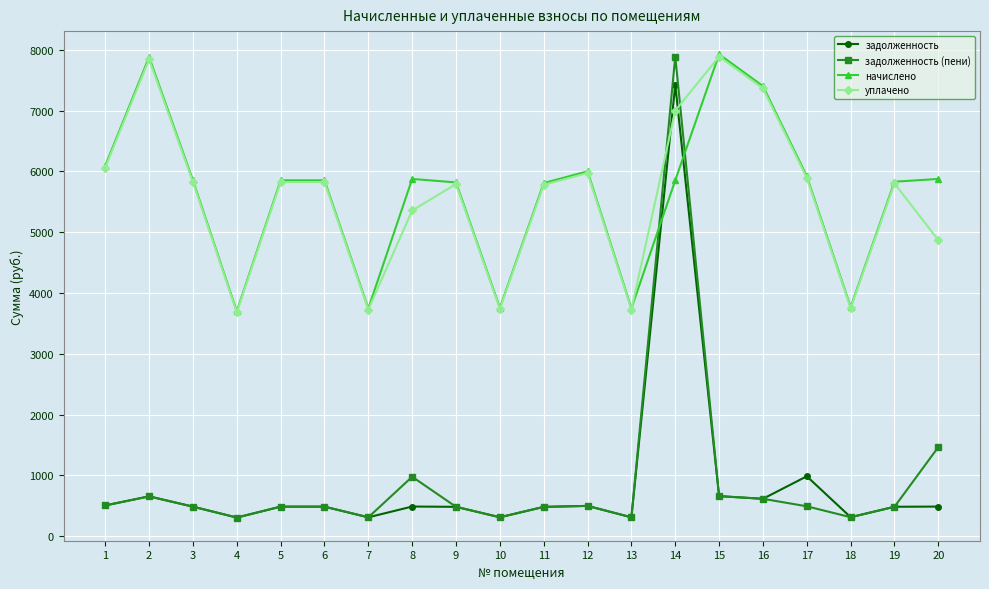

What is the sum of the задолженность values at 11 and 1?

991.7